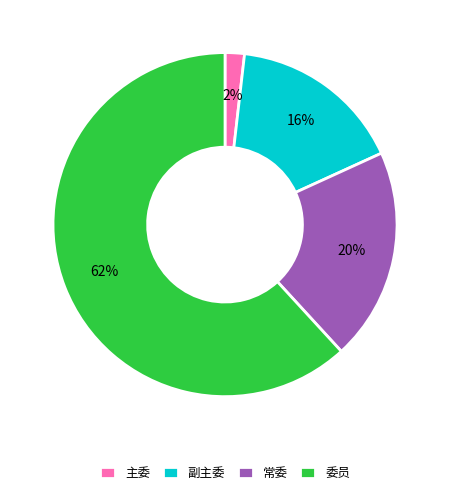

To the nearest percent, what is the average slice percentage?

25%